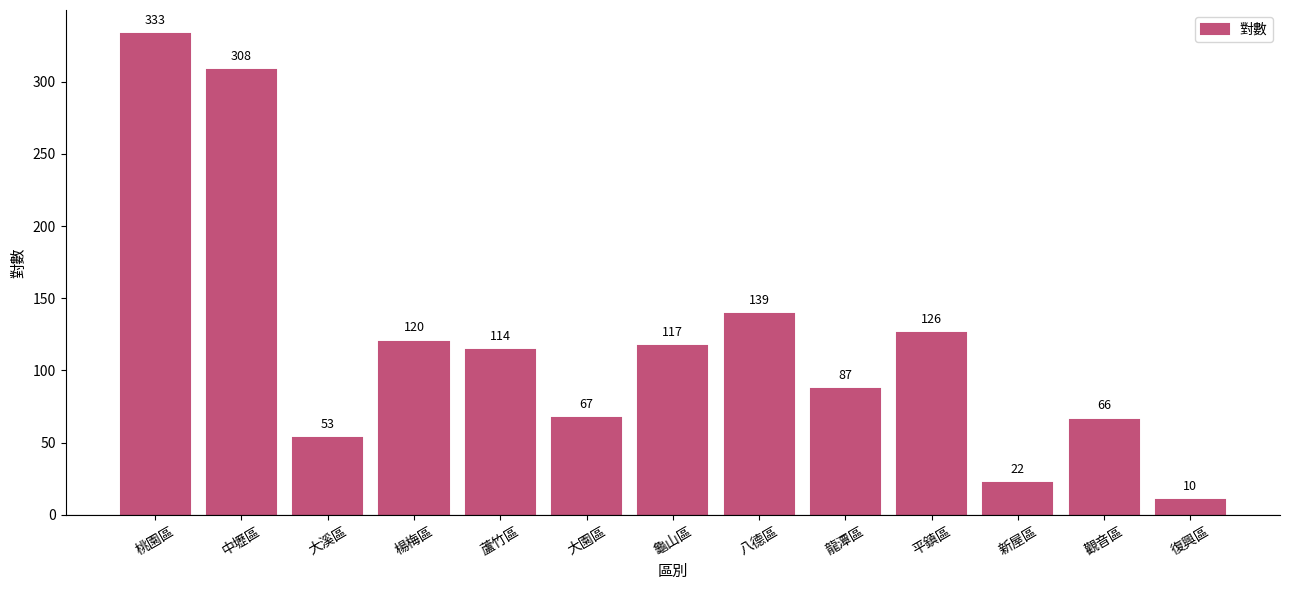

Are the bars grouped side by side (vs. stacked)?

No